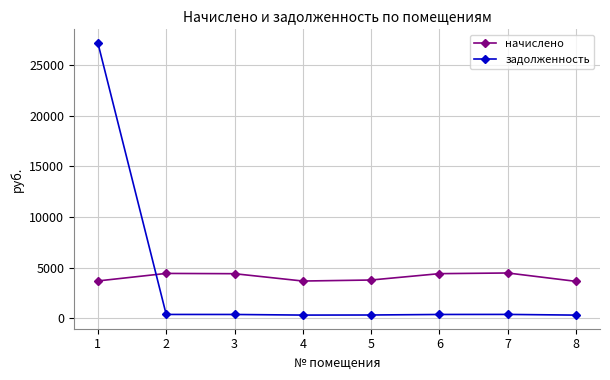

Which series has the widest spread of values?

задолженность